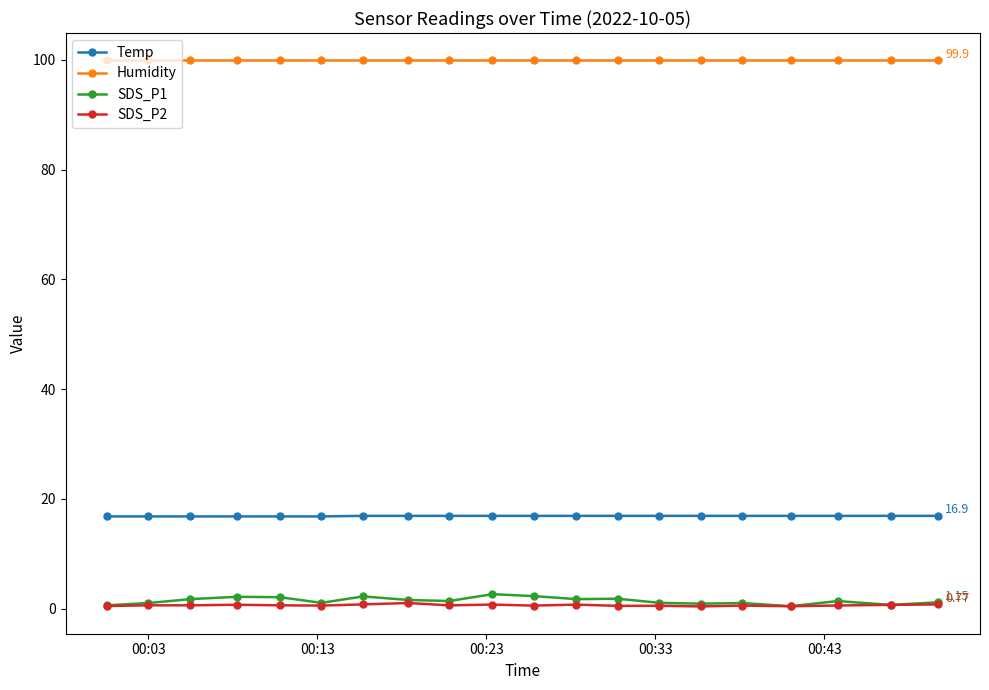

At how many categories does at least one series exceed 34?

20